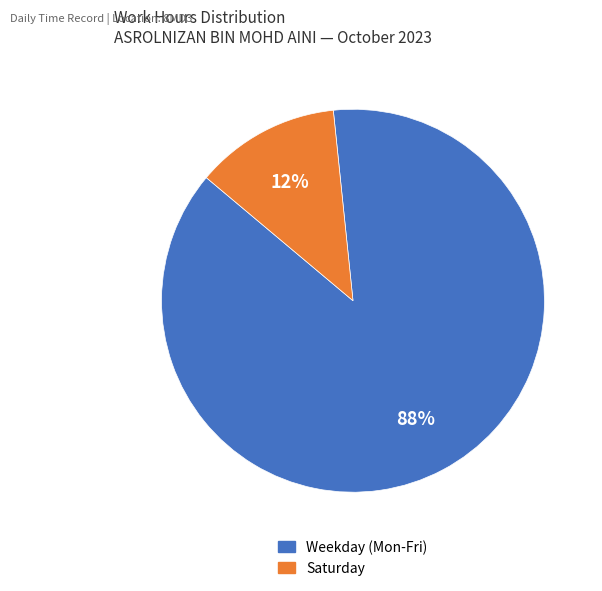

Does any single category account for the majority?

Yes